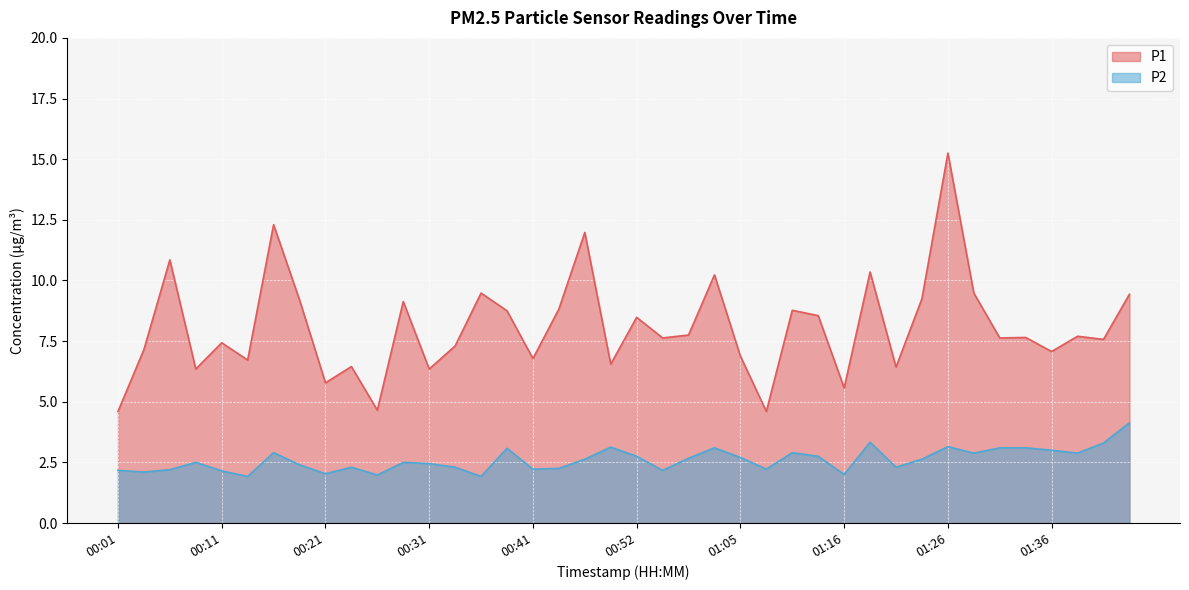

How many lines are shown in the chart?

2